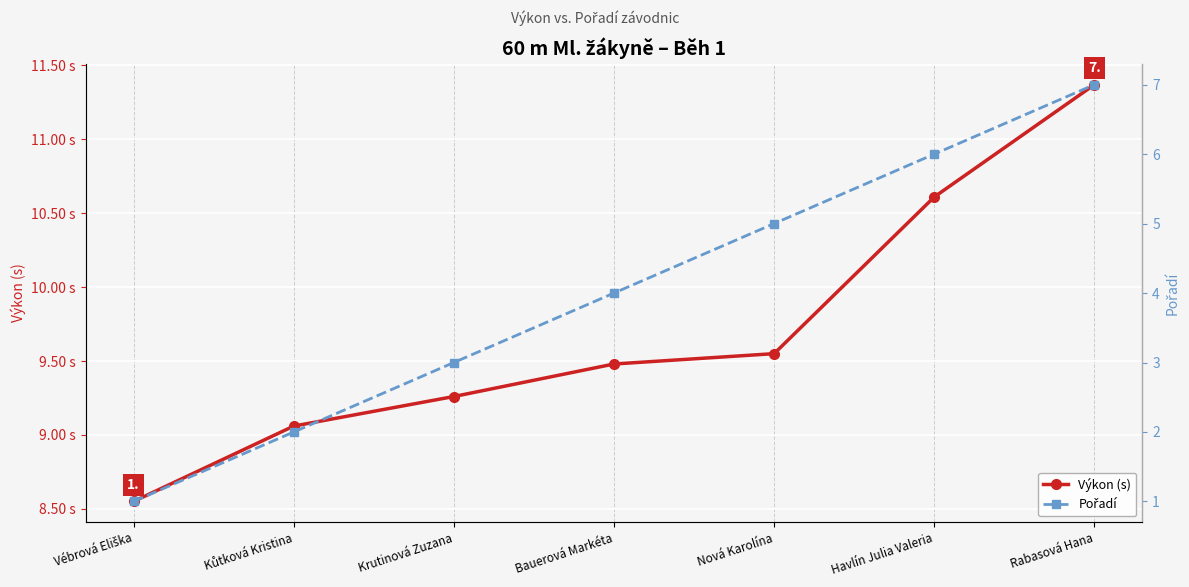

What is the total value across all series at Bauerová Markéta?

13.5